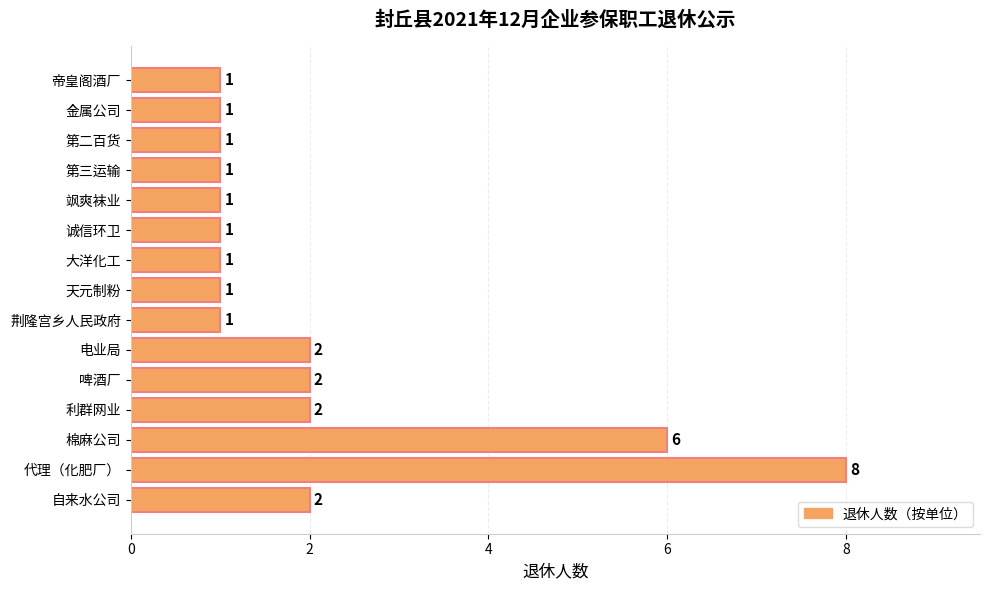

Reading top to bottom, transcribe all the data shown in this chart.

1	1	1	1	1	1	1	1	1	2	2	2	6	8	2